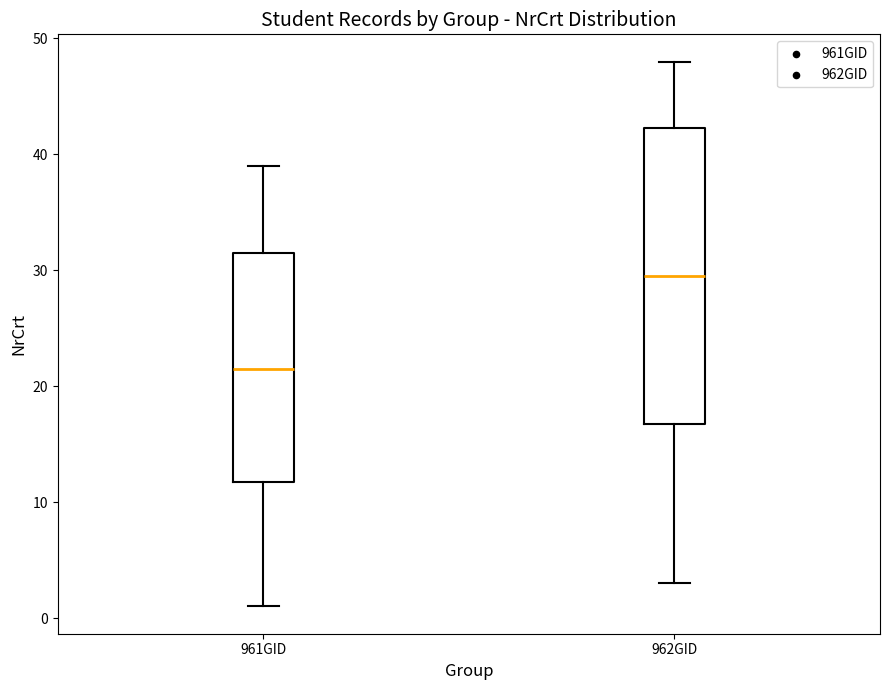

Reading left to right, transcribe this box plot: for each box, give where its median line is, the range the box spans, and where its two whiskers end, as read against the y-axis. The values are not printed on the chart, so give them approximately, as read against the axis.

961GID: median 22, box 12 to 32, whiskers 1 to 39
962GID: median 30, box 17 to 42, whiskers 3 to 48